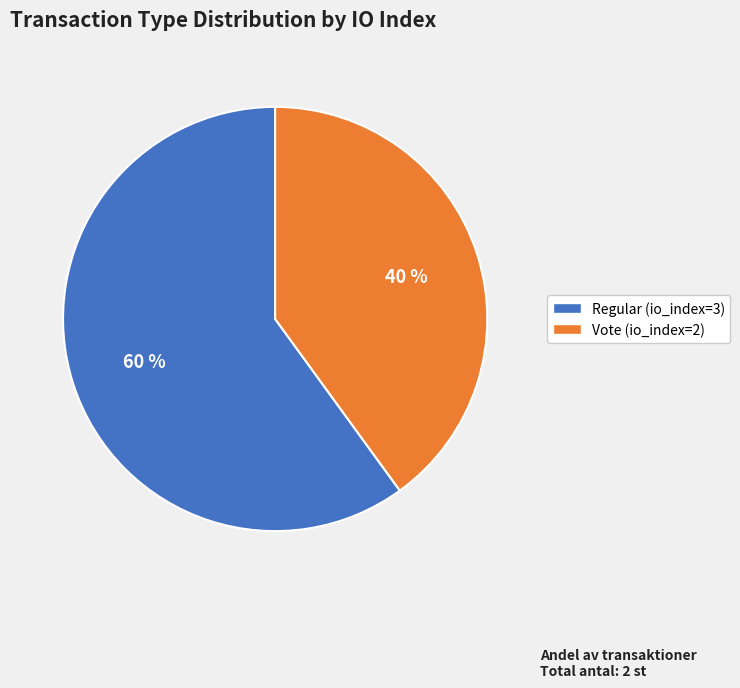

How many slices are in this pie chart?

2